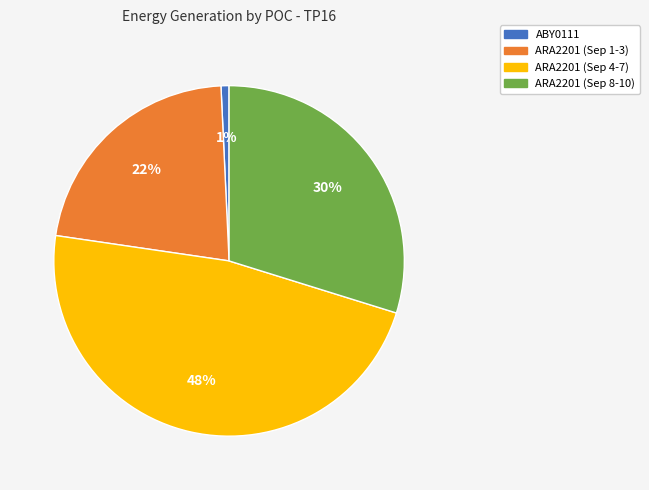

What percentage is the ARA2201 (Sep 4-7) slice, to the nearest percent?

48%